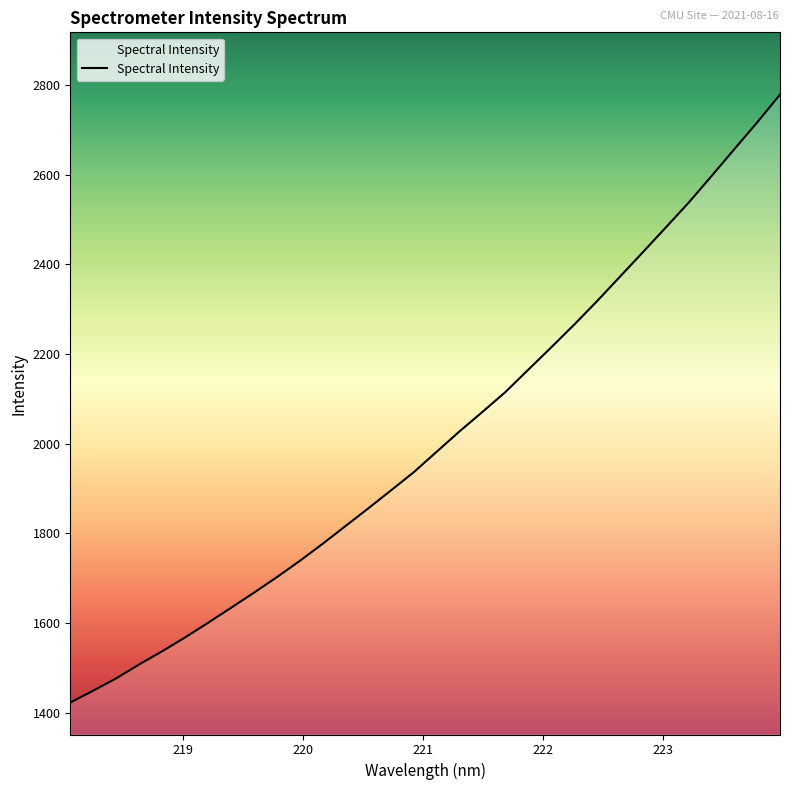

What is the smallest value displayed?

1422.6